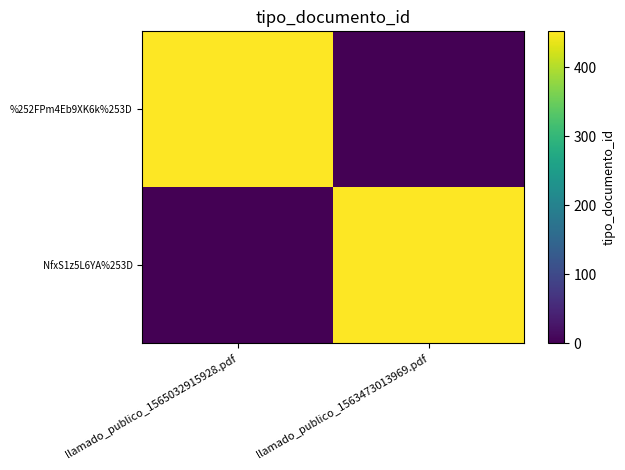

Reading left to right, transcribe all the data shown in this chart.

%252FPm4Eb9XK6k%253D: llamado_publico_1565032915928.pdf=452	llamado_publico_1563473013969.pdf=0
NfxS1z5L6YA%253D: llamado_publico_1565032915928.pdf=0	llamado_publico_1563473013969.pdf=452